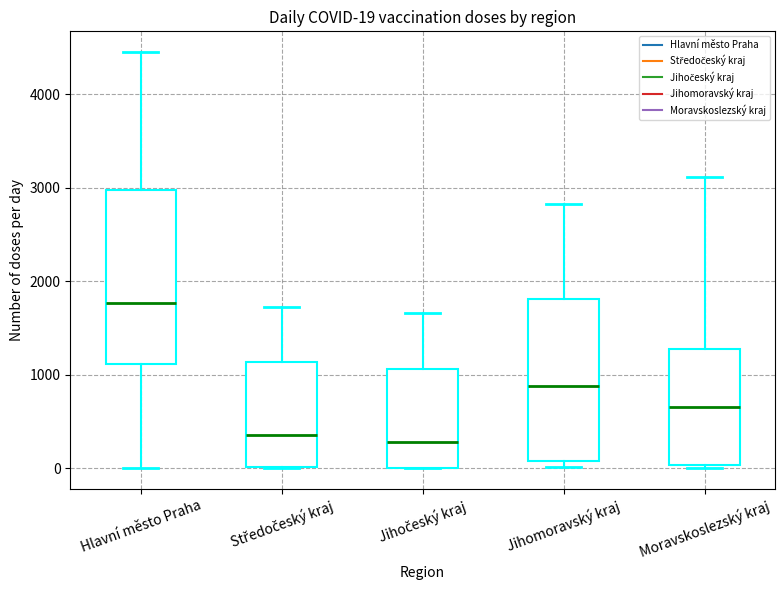

Which box has the highest median line?

Hlavní město Praha